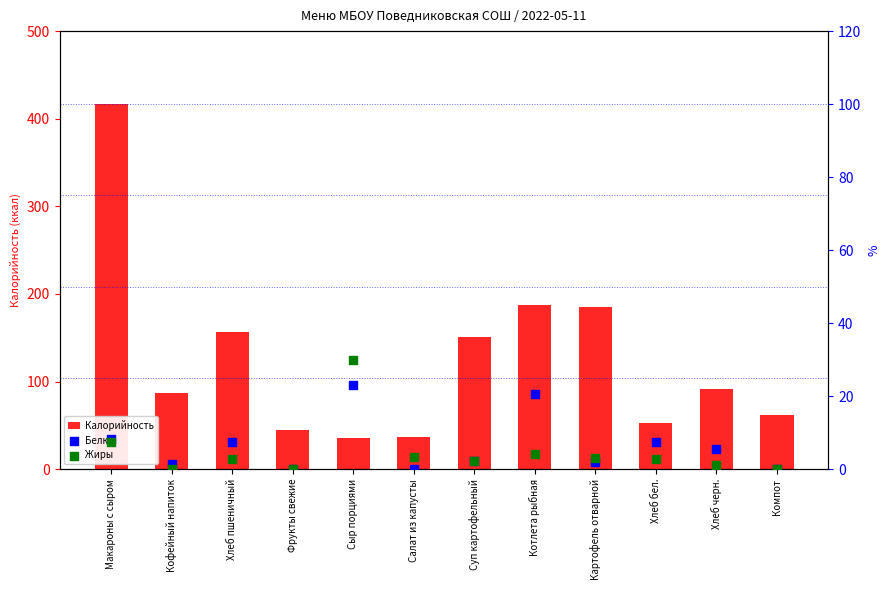

Which series reaches the minimum Y coordinate?

Белки